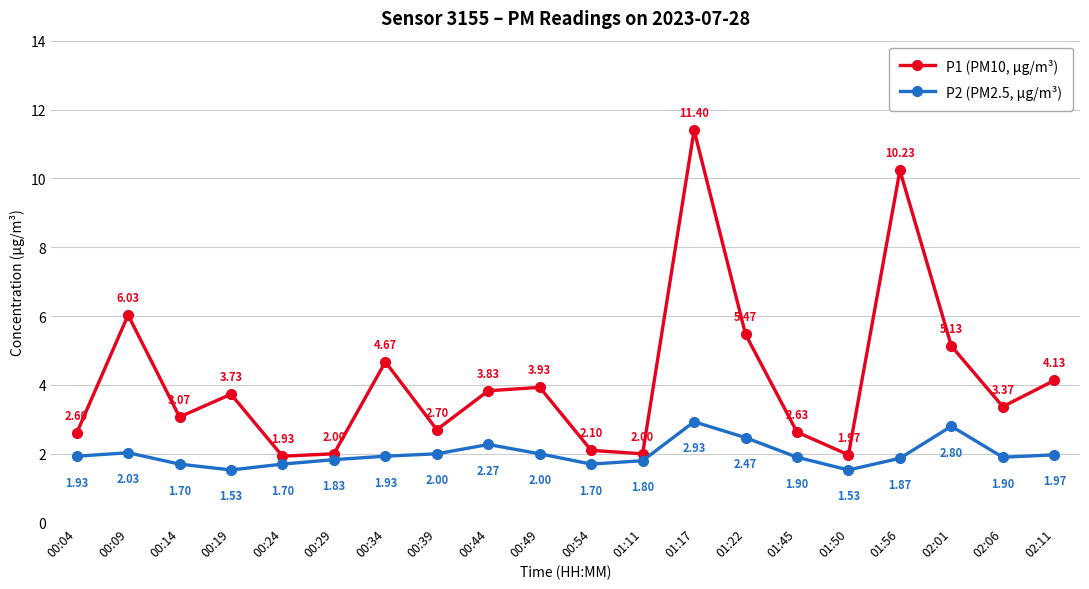

Which series has the largest total across all categories?

P1 (PM10, µg/m³)